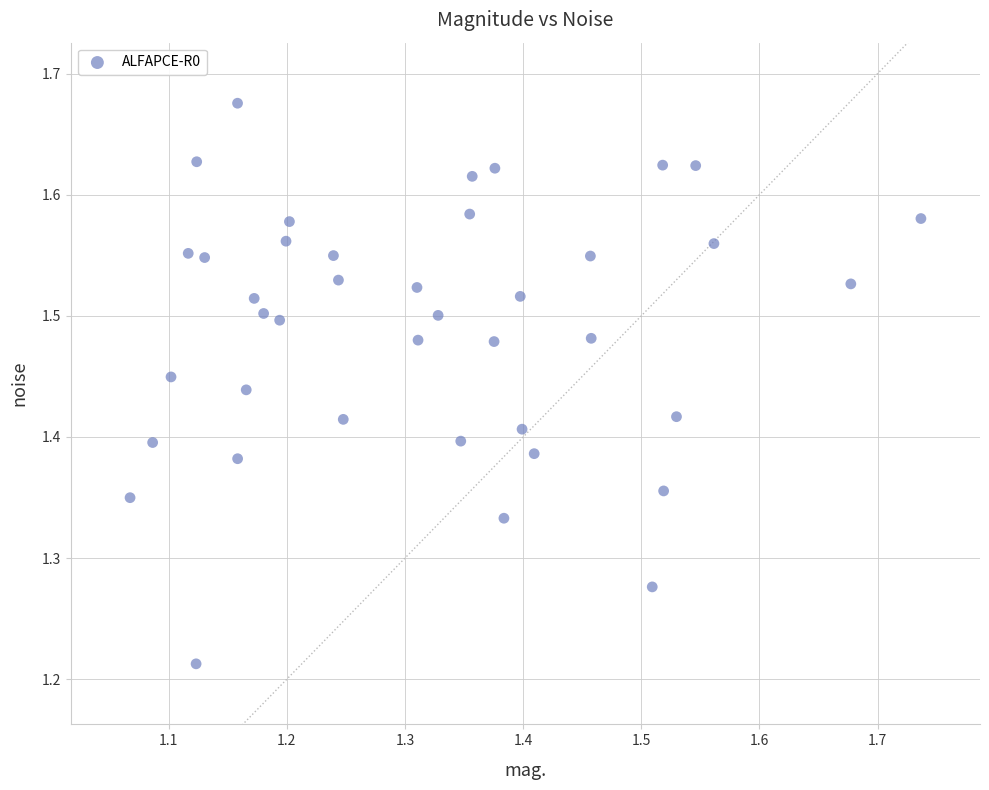

What is the range of X values (max minus min)?

0.7